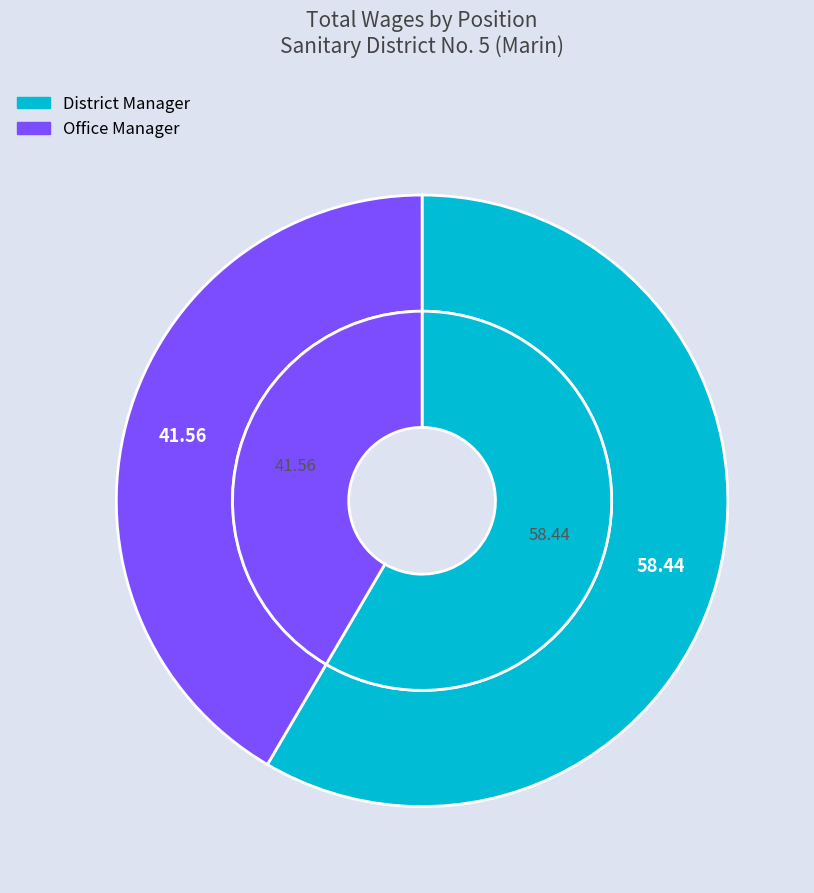

Does Office Manager account for over 50% of the chart?

No